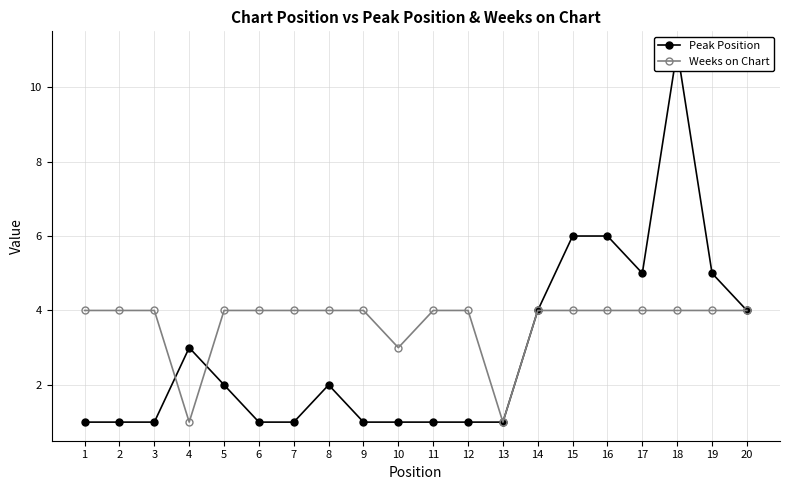

What is the difference between the maximum and minimum values in the Weeks on Chart series?

3